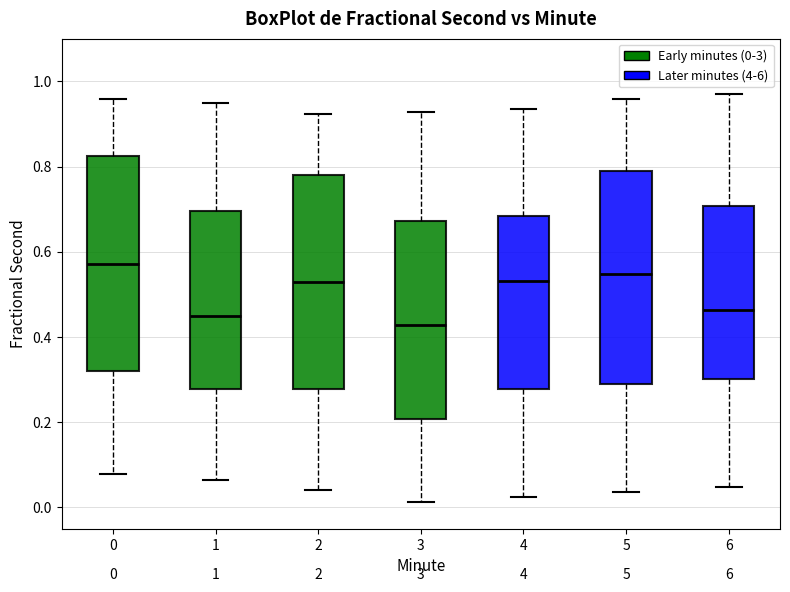

Which box's median line is the highest?

0